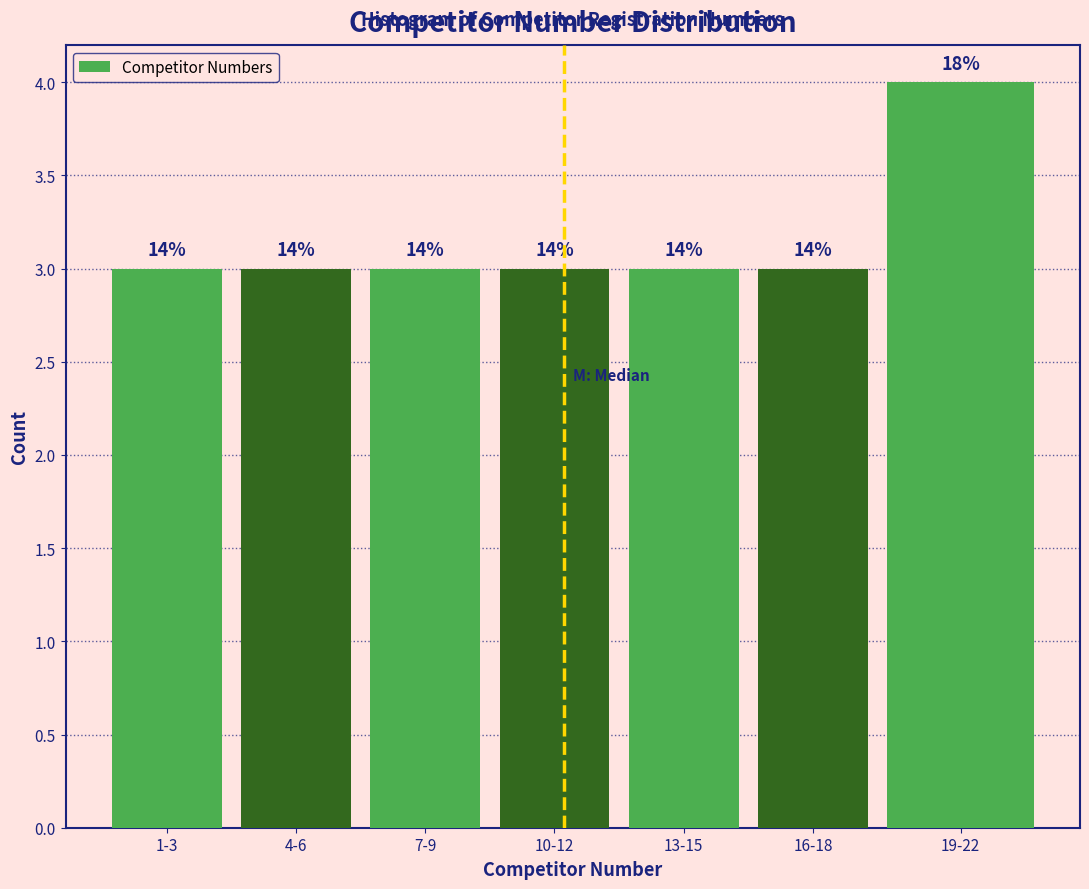

How many bars are there in total?

7